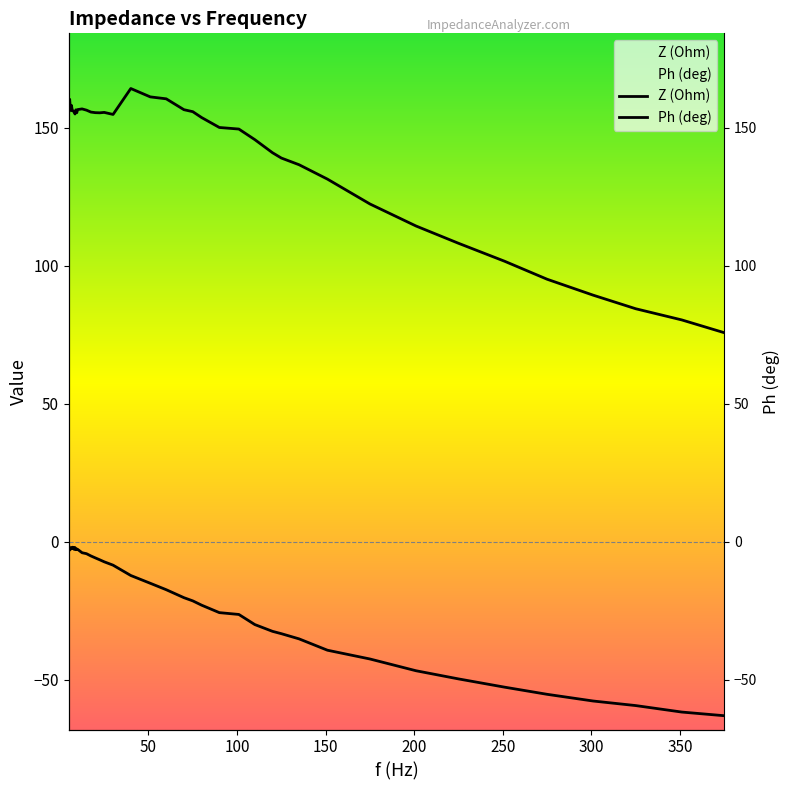

Is the value of Ph (deg) at 25 greater than the value of Z (Ohm) at 8?

No